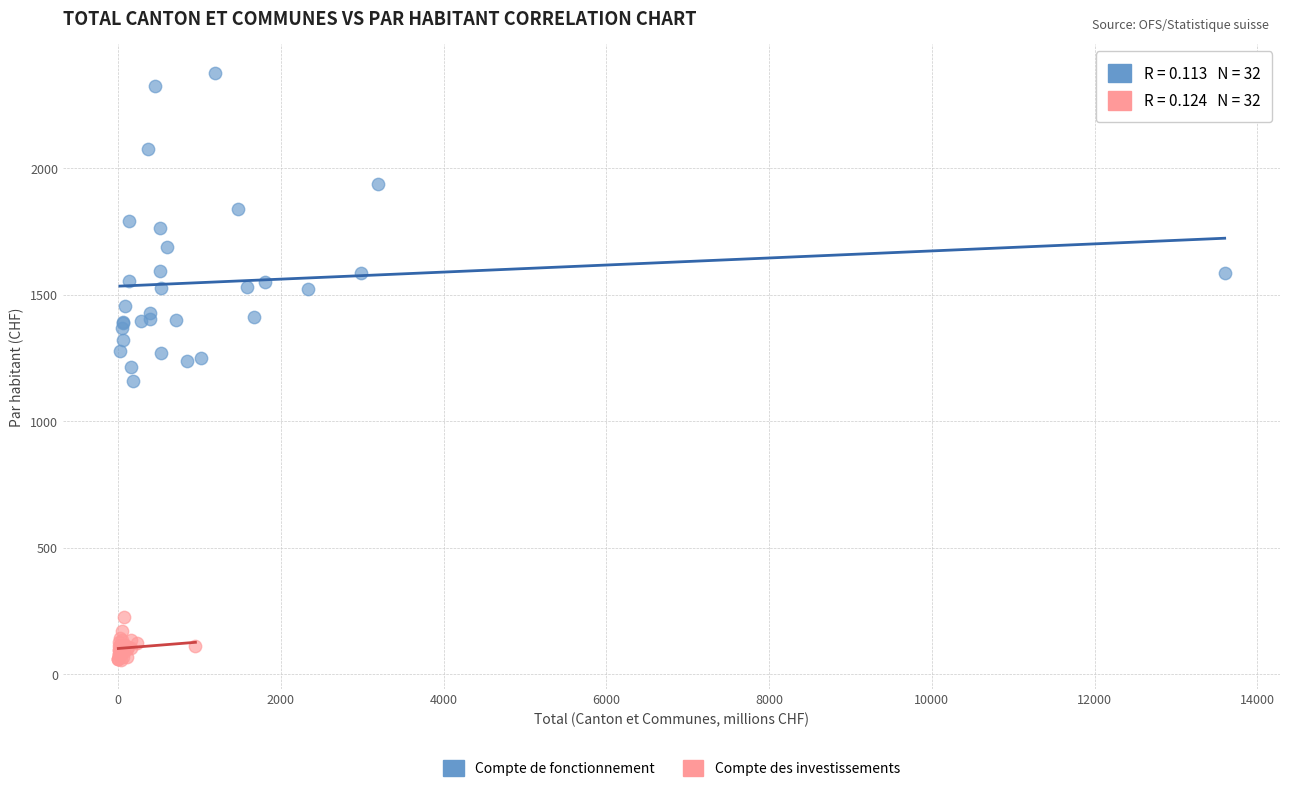

Which series has the largest Y range (max minus min)?

Compte de fonctionnement